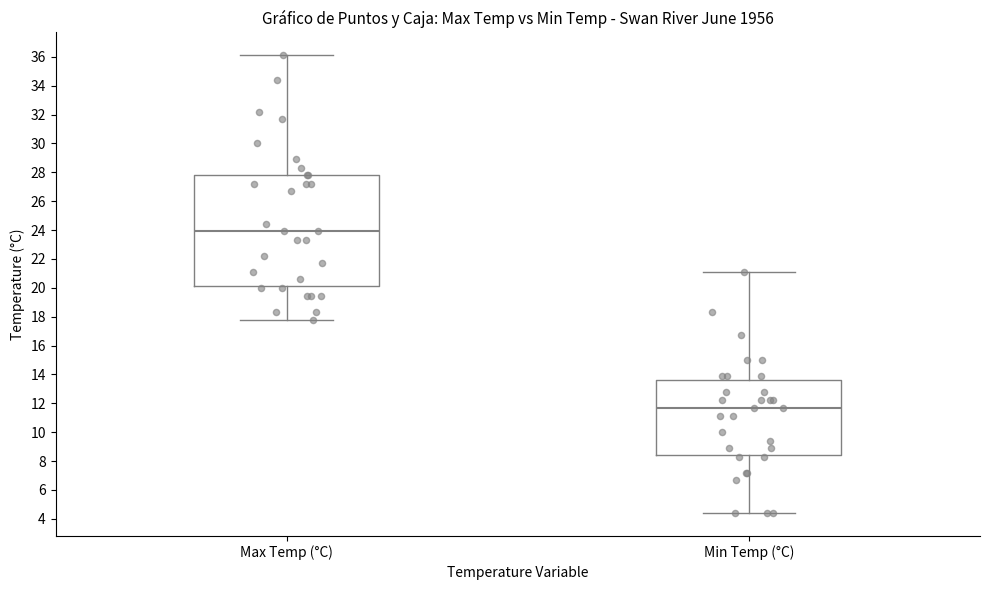

Which box's median line is the lowest?

Min Temp (°C)